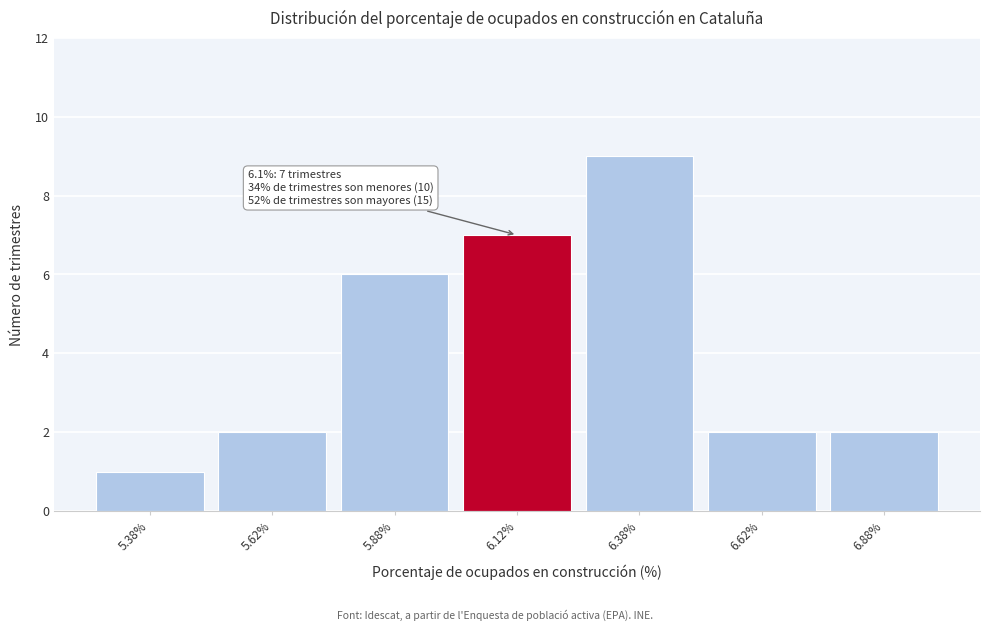

Which range on the x-axis has the tallest bar?

6.25 to 6.50